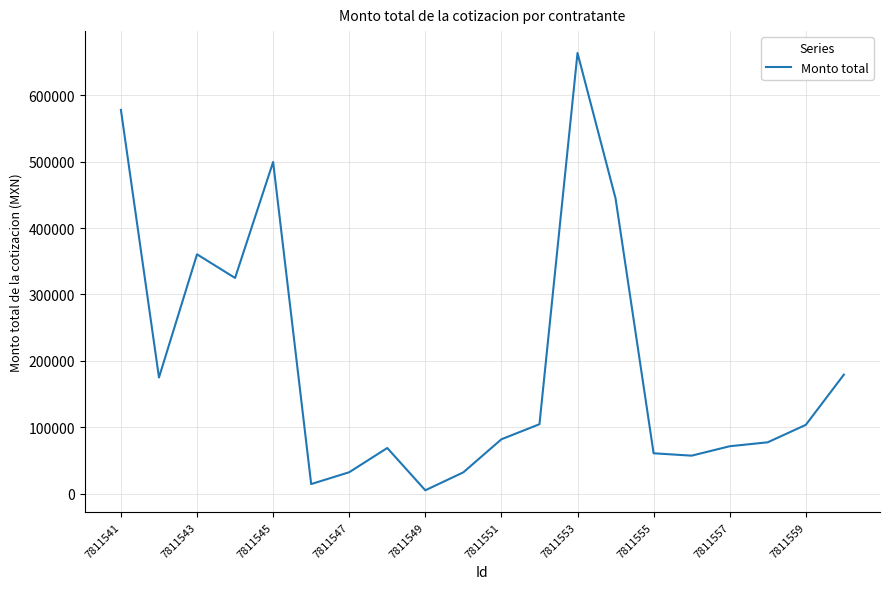

How many lines are shown in the chart?

1